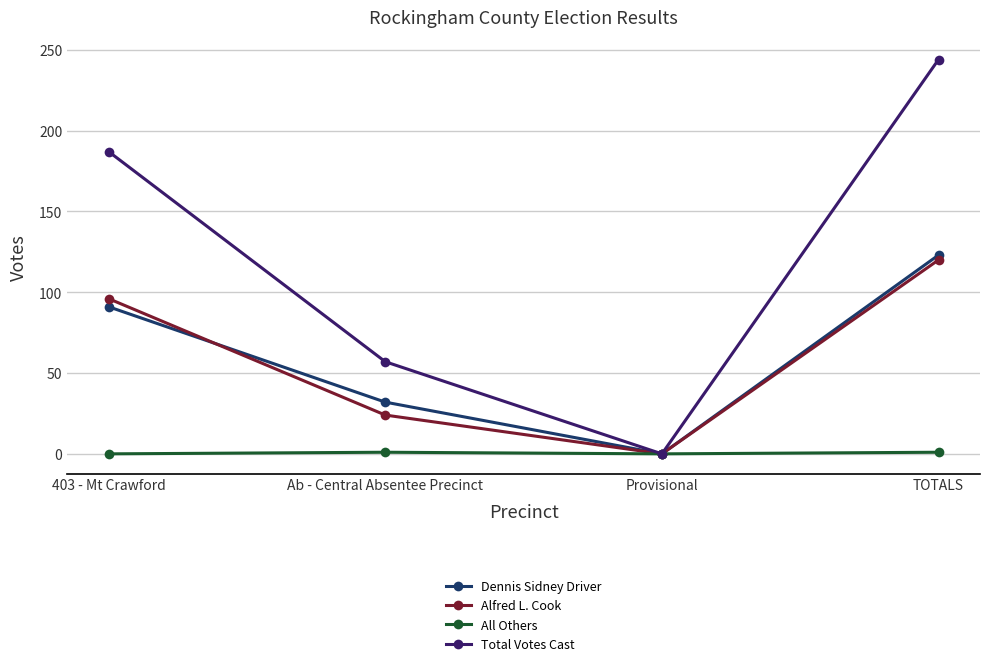

How many positive values does the Dennis Sidney Driver series have?

3